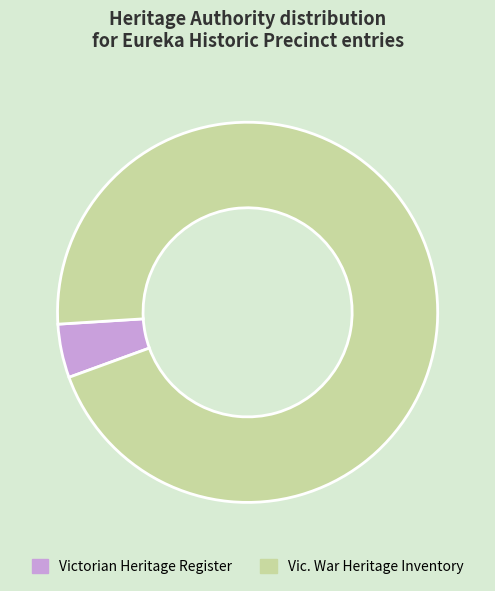

Count the number of slices in the pie.

2